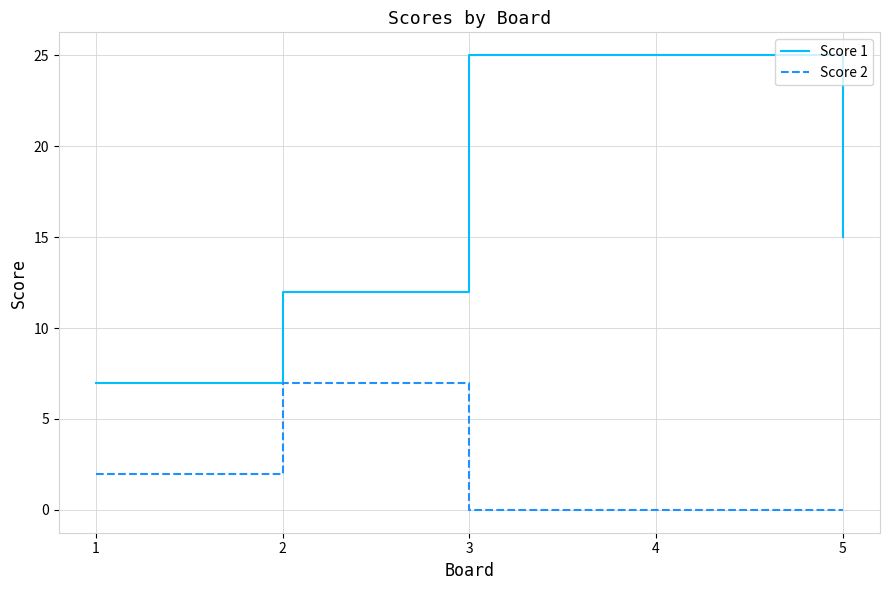

True or false: Score 1 and Score 2 intersect in this chart.

False